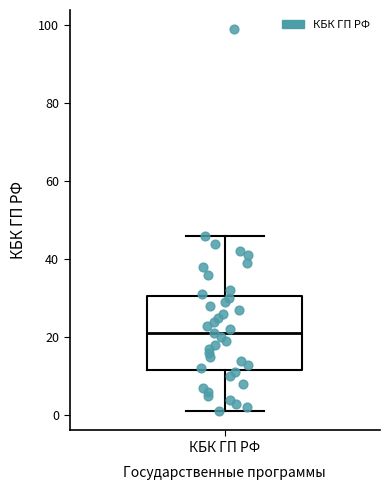

Read this box plot against the y-axis: the position of the median line, the range covered by the box, and the ends of both whiskers. The values are not printed on the chart, so give them approximately, as read against the axis.

median 22, box 12 to 30, whiskers 2 to 46